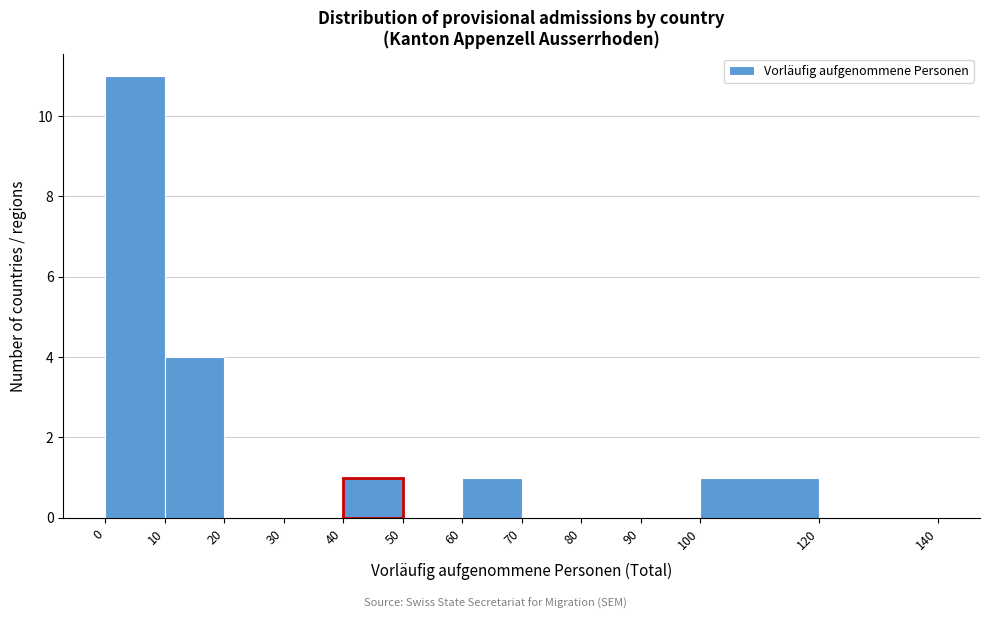

What is the height of the bar covering 10 to 20 on the x-axis? The values are not printed on the chart, so give them approximately, as read against the axis.

4